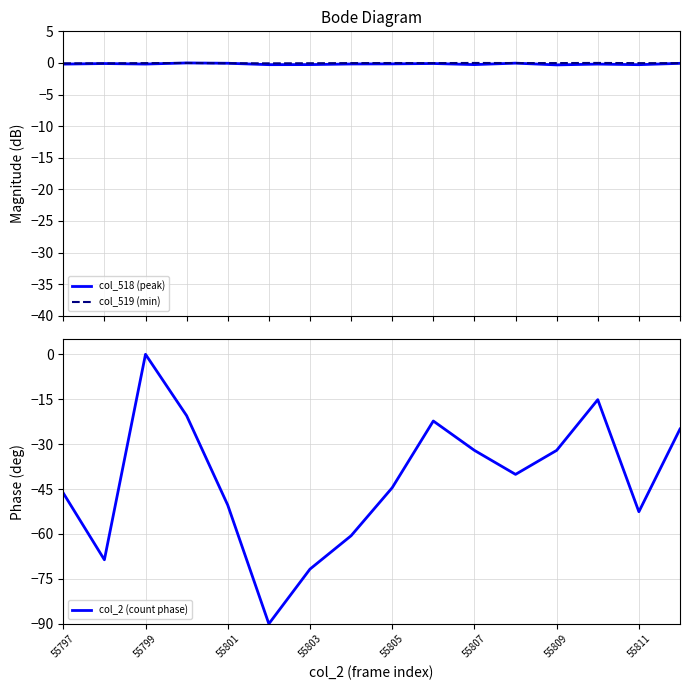

True or false: col_2 (count phase) has a value of -15.6 at 55801.

False